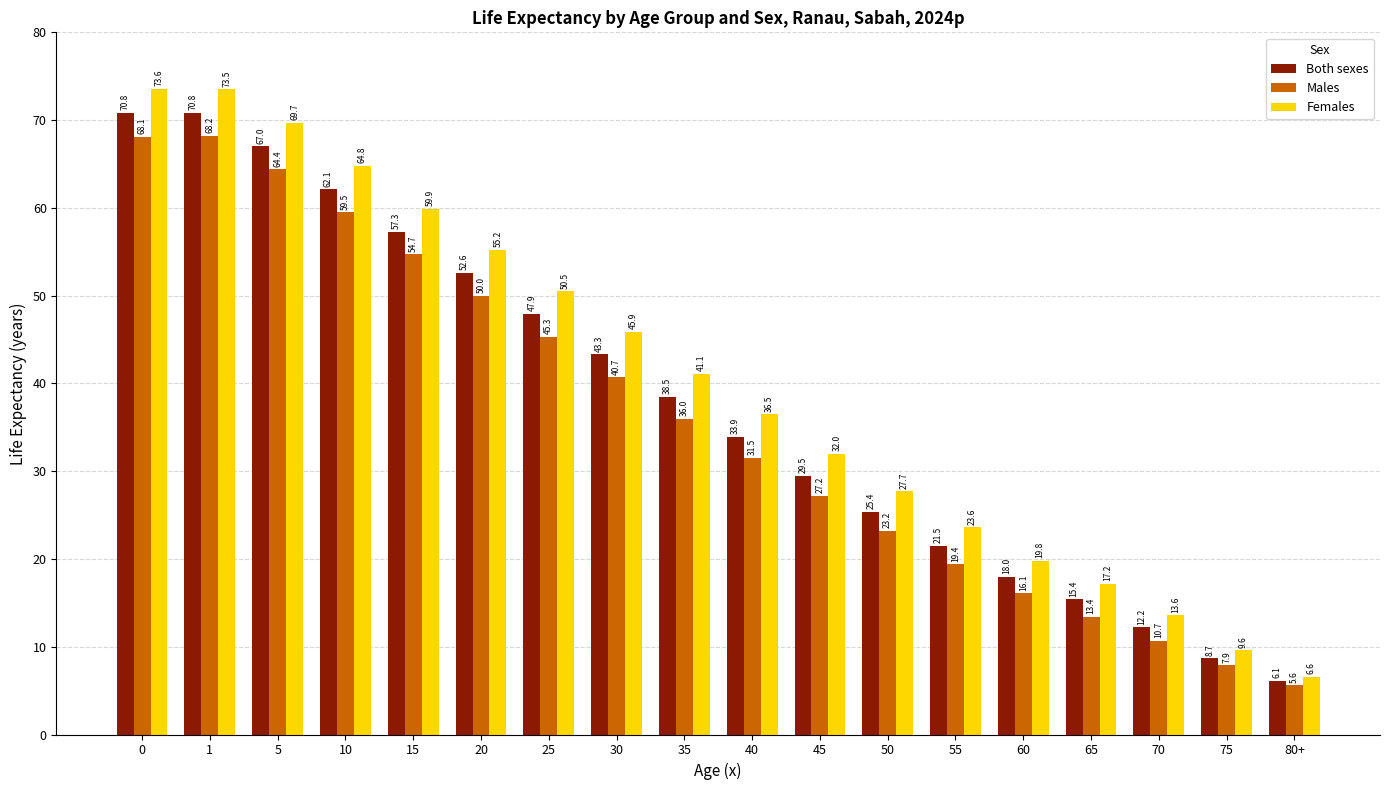

What is the maximum value for Both sexes?

70.8